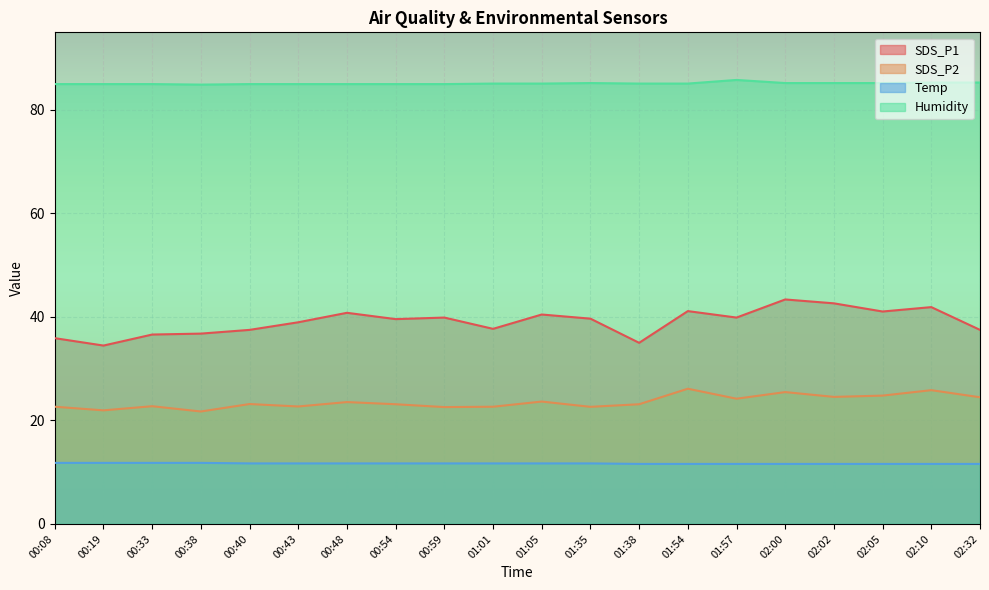

What is the approximate value of Temp at 02:10?

11.6